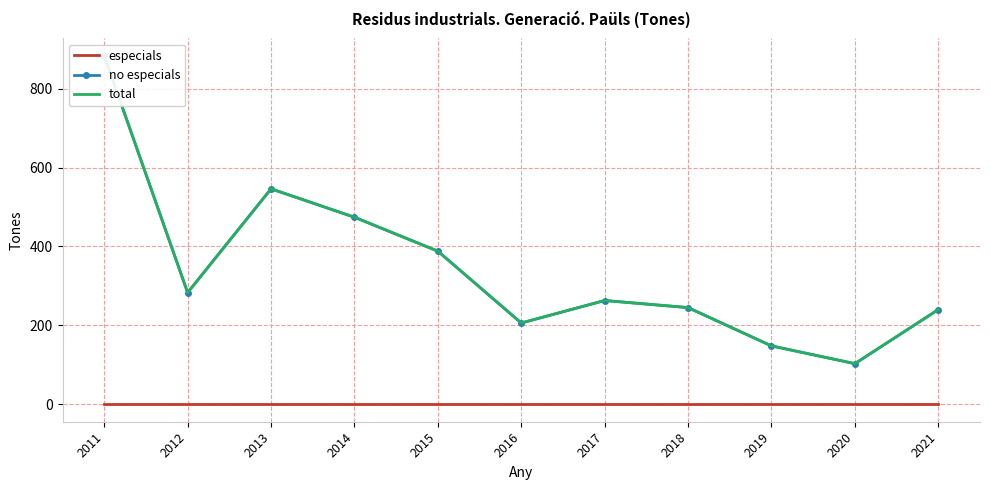

At which label does no especials first exceed 263?

2011